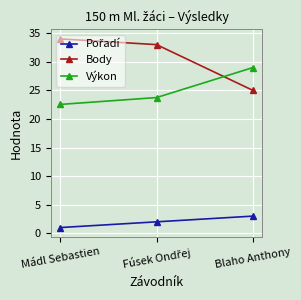

What position from the left is Mádl Sebastien?

1